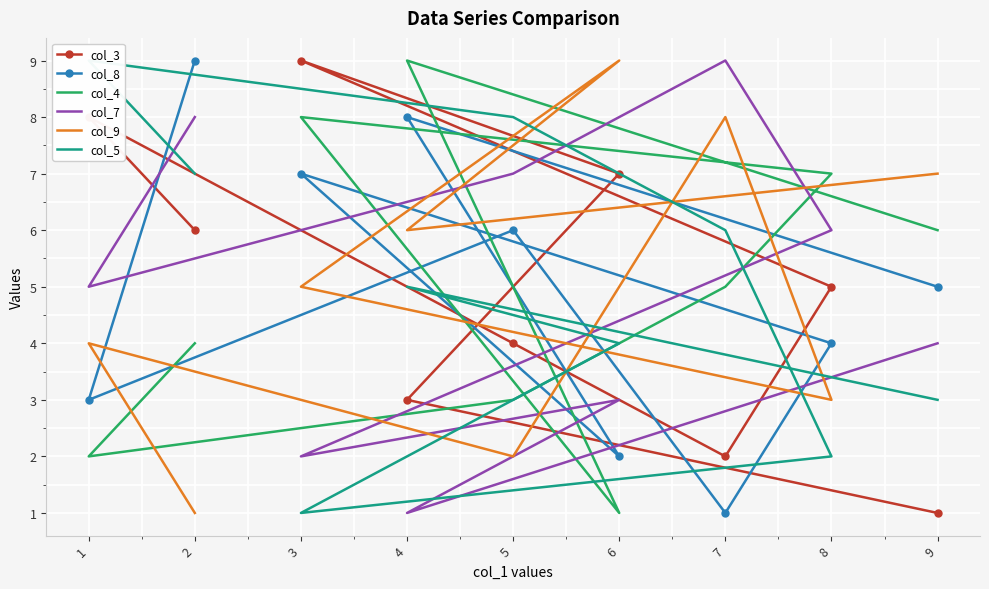

The value of col_3 at 5 is 4. True or false?

True